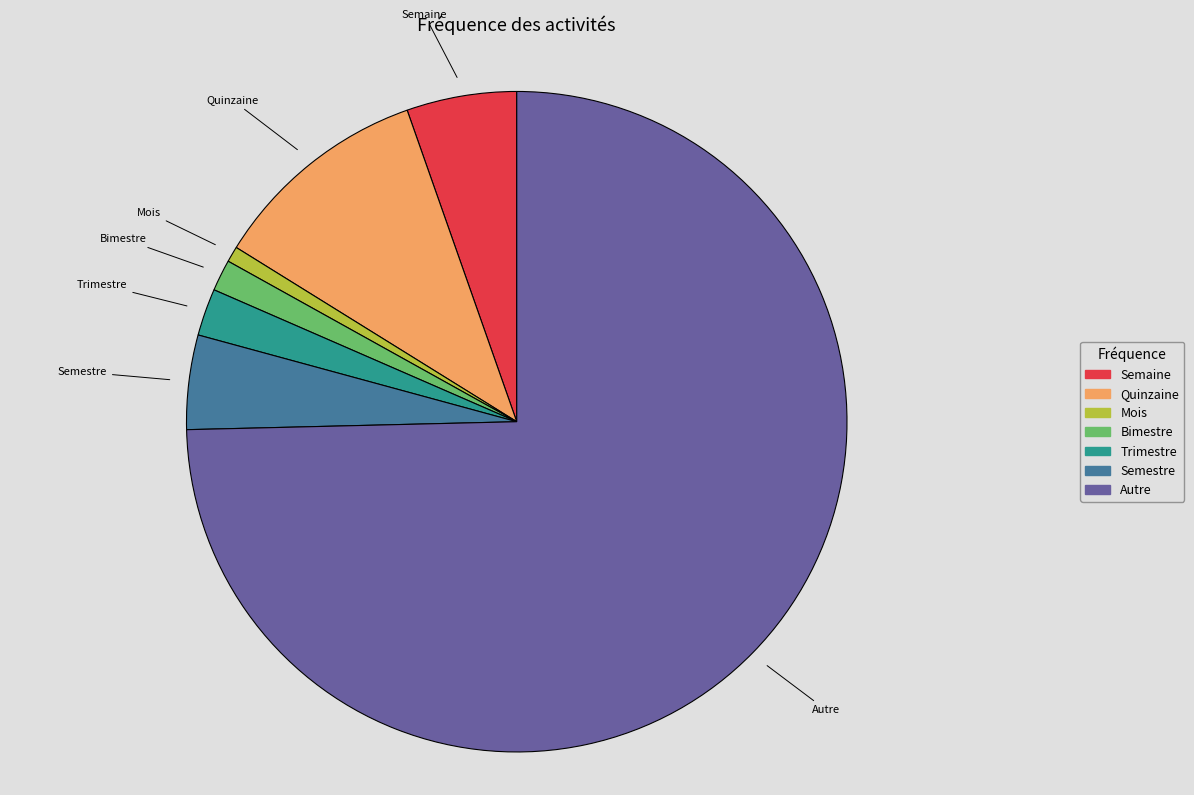

Is the sum of Quinzaine and Autre greater than half?

Yes